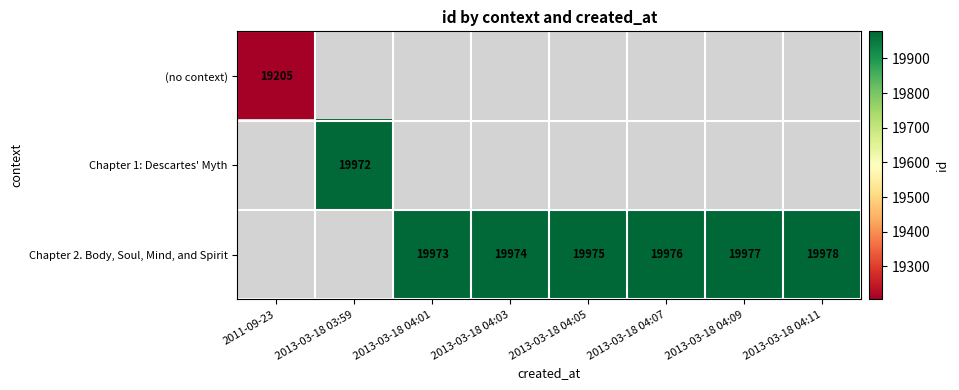

Which has a higher value, 2013-03-18 04:07 or 2013-03-18 04:11?

2013-03-18 04:11